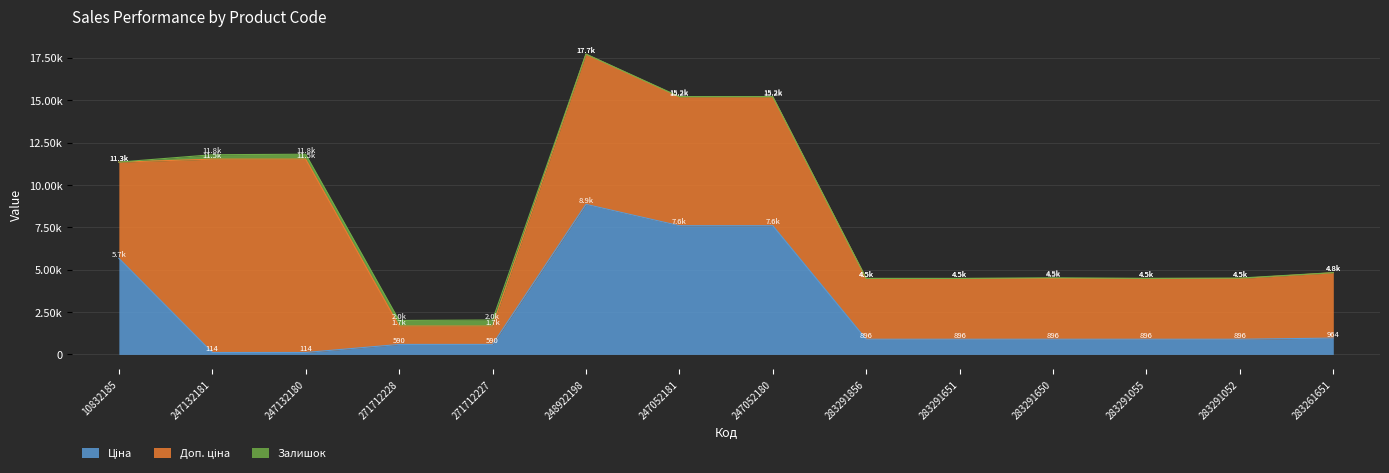

What are all the series names shown in the legend?

Ціна, Доп. ціна, Залишок